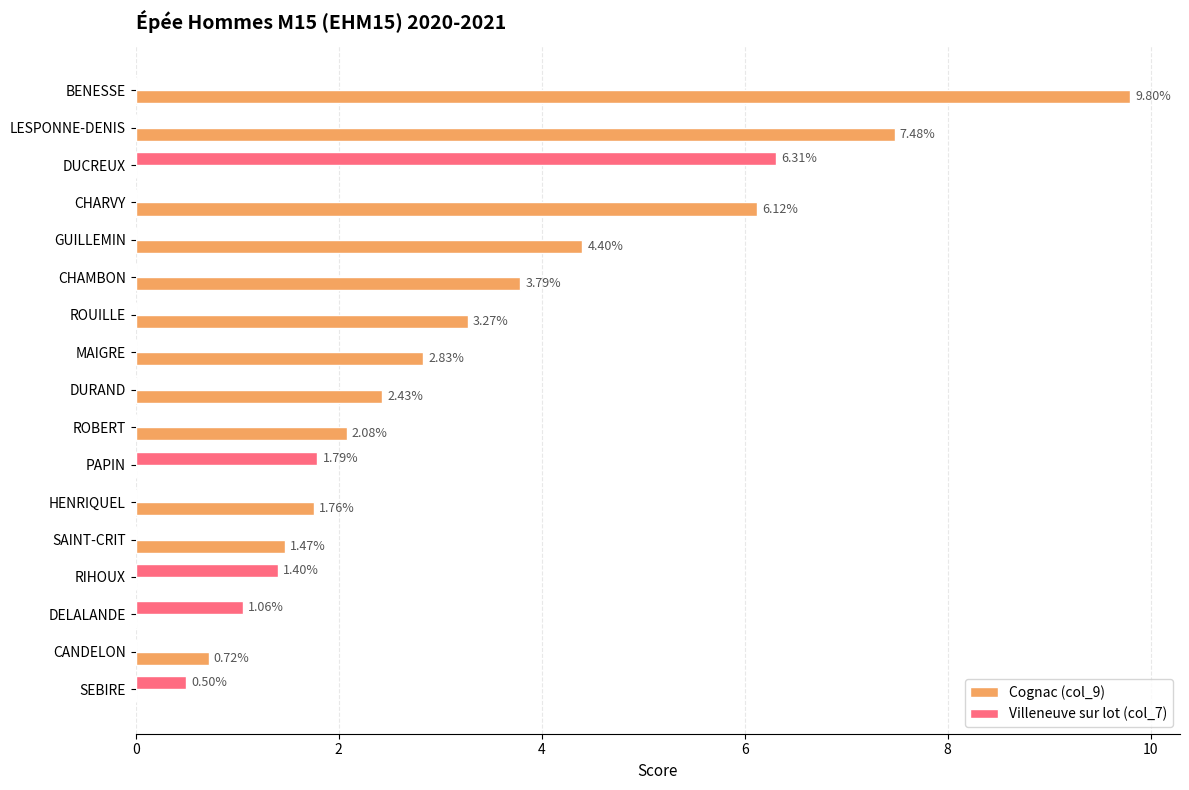

Which series changed the most between DURAND and ROBERT?

Cognac (col_9)